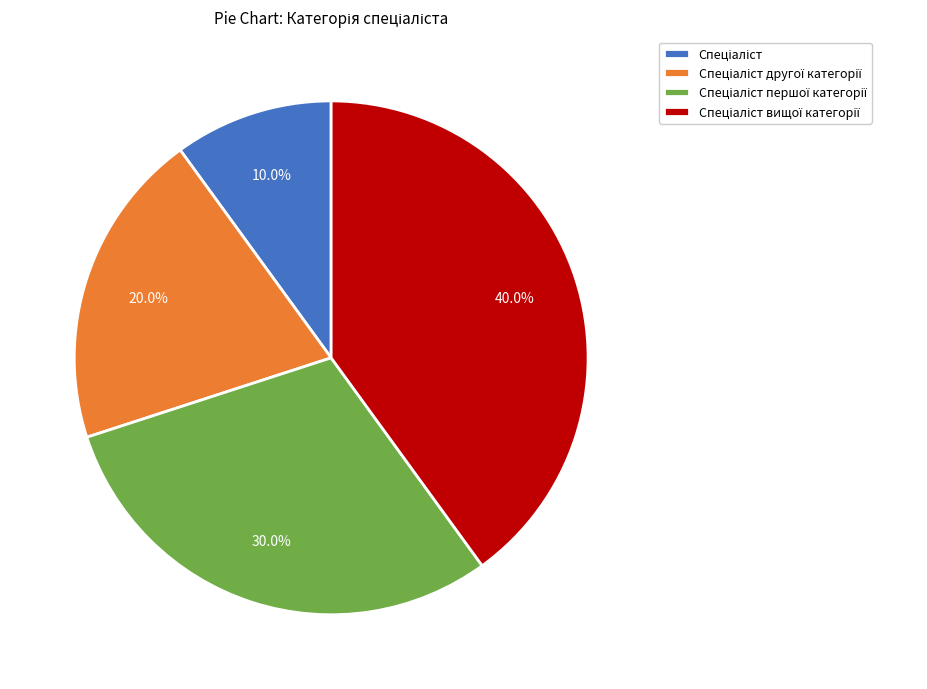

Is there a majority slice in this chart?

No